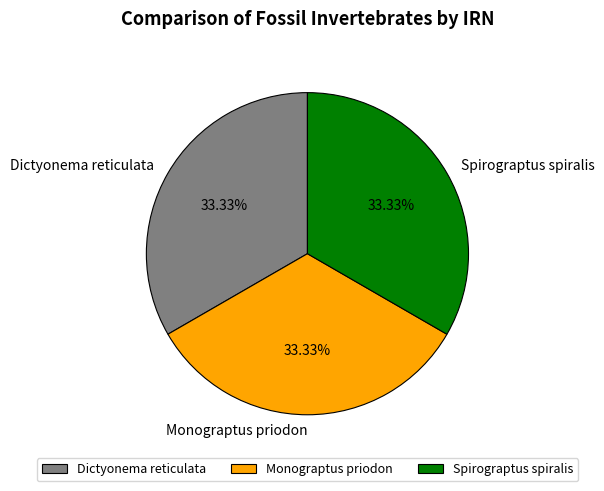

What portion of the pie excludes Dictyonema reticulata?

66.7%